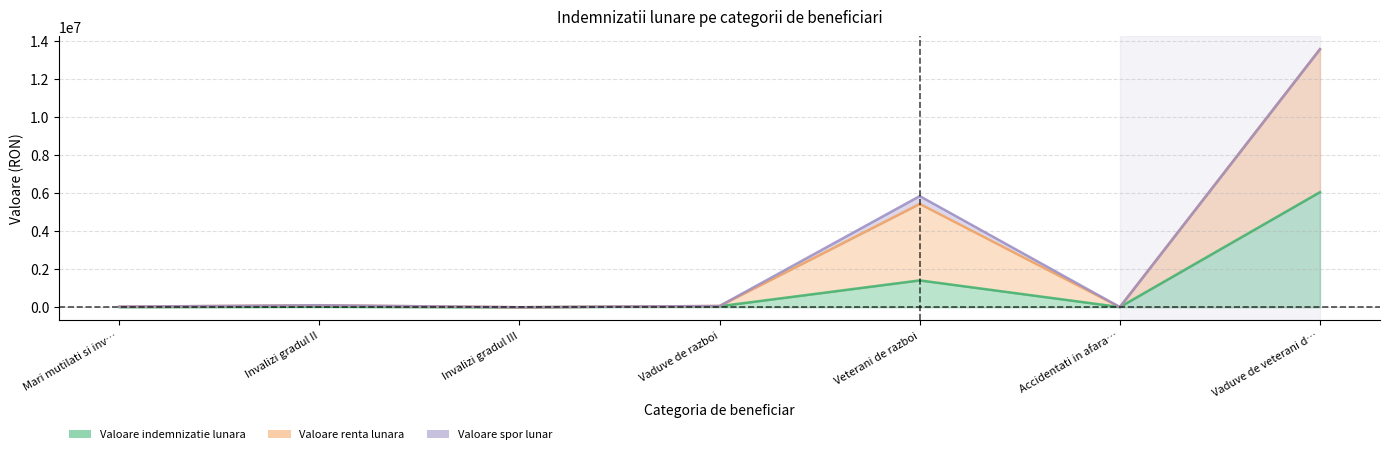

True or false: Valoare indemnizatie lunara and Valoare renta lunara intersect in this chart.

False